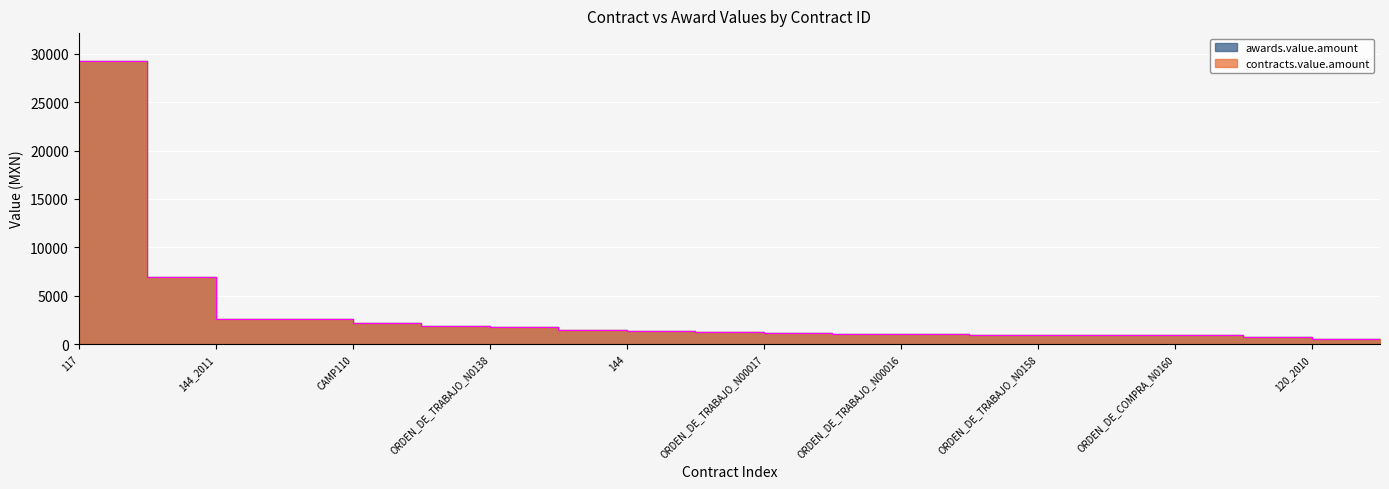

What is the value of the 19th point from the left?

580.0